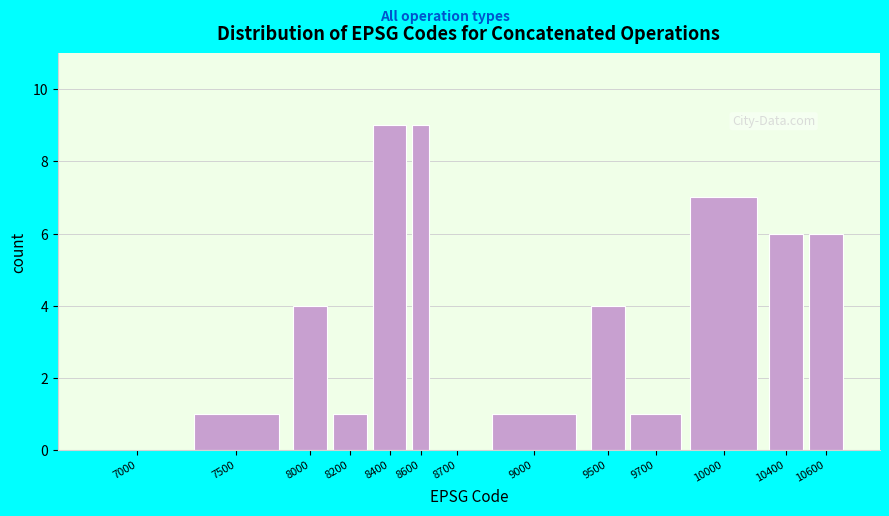

Reading right to left, transcribe all the data shown in this chart.

10600=6	10400=6	10000=7	9700=1	9500=4	9000=1	8700=0	8600=9	8400=9	8200=1	8000=4	7500=1	7000=0